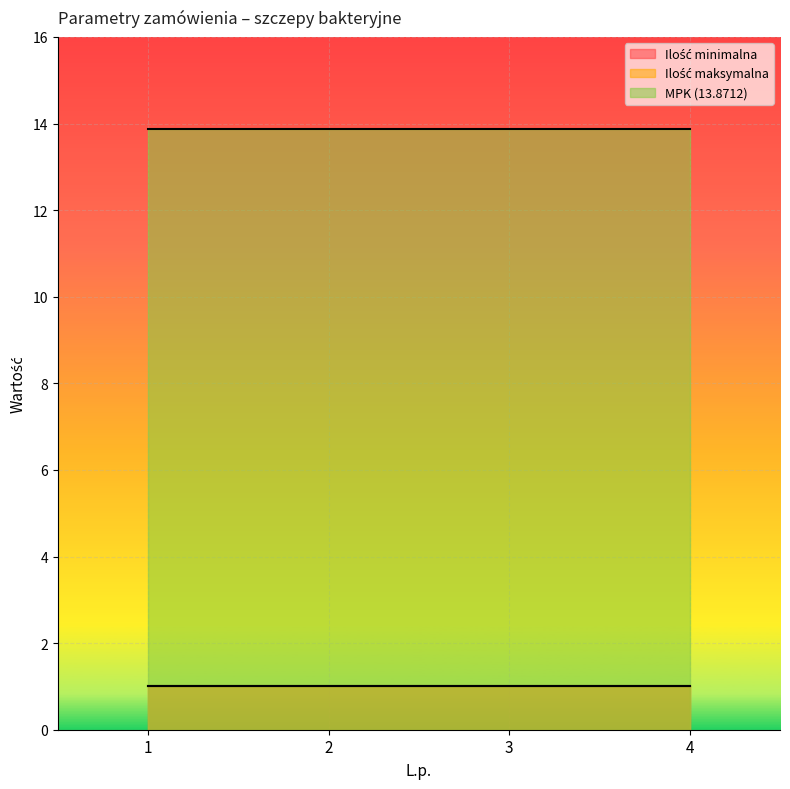

True or false: Ilość minimalna and MPK (13.8712) cross at least once.

False